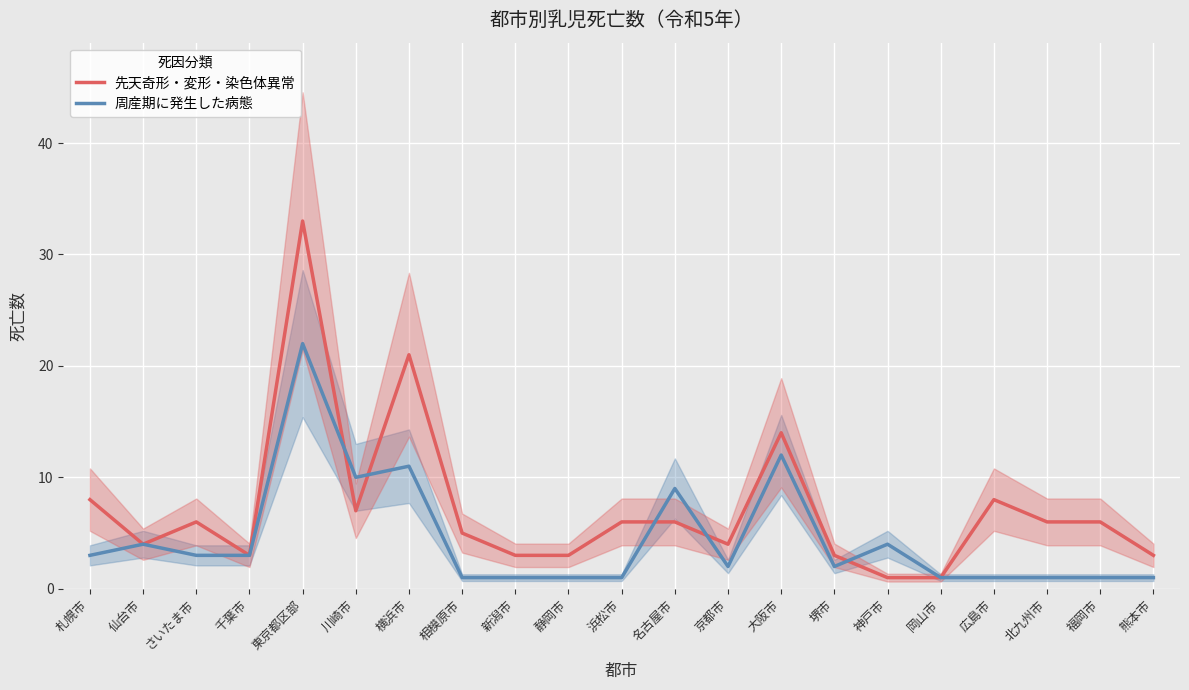

The 先天奇形・変形・染色体異常 series shows 0 at 岡山市. True or false?

False